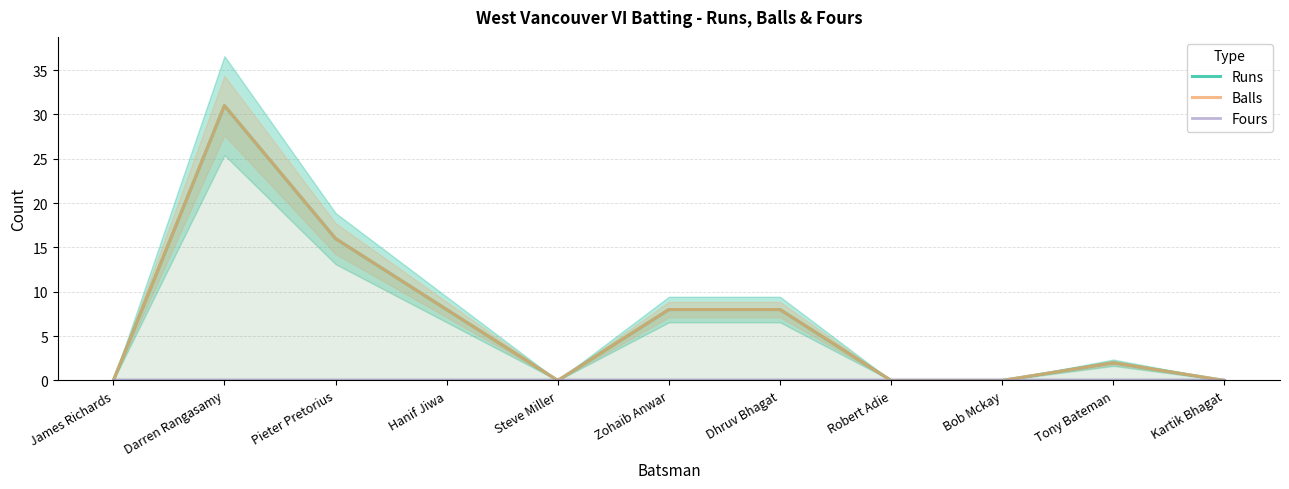

True or false: Fours and Runs intersect in this chart.

False